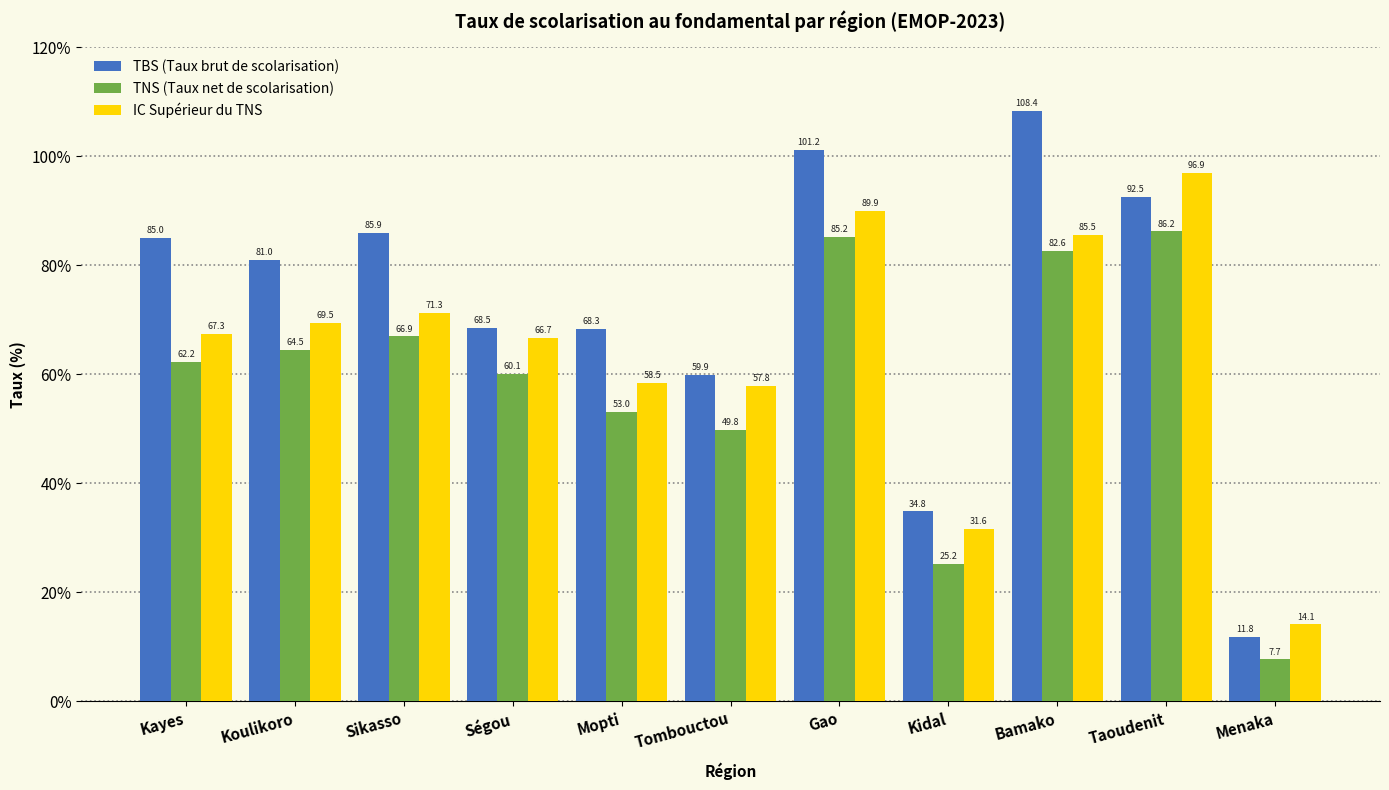

At how many categories does at least one series exceed 81?

6